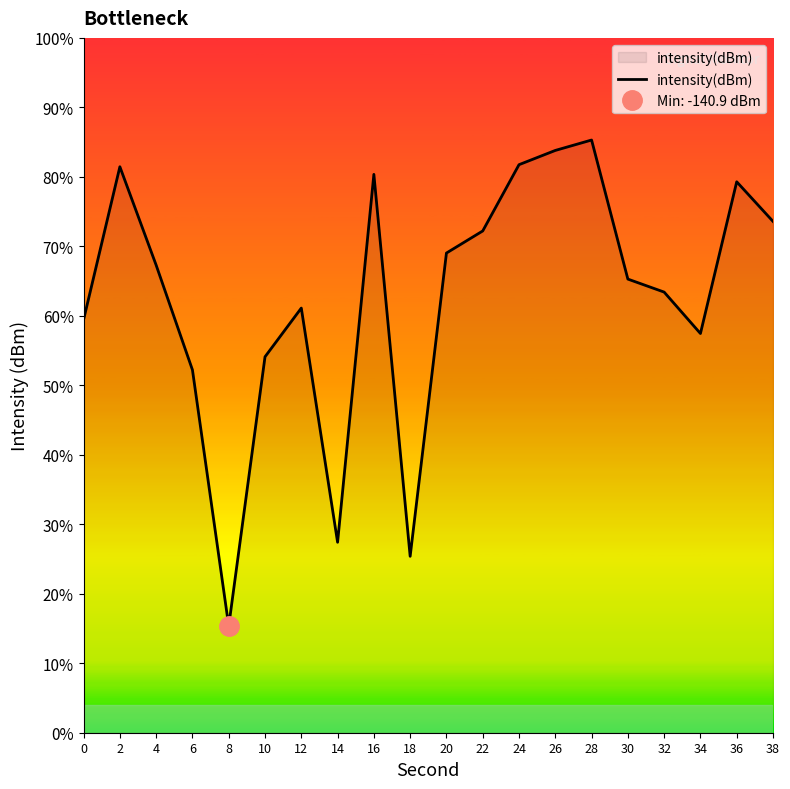

True or false: the data shows -186.6 at 10.

False